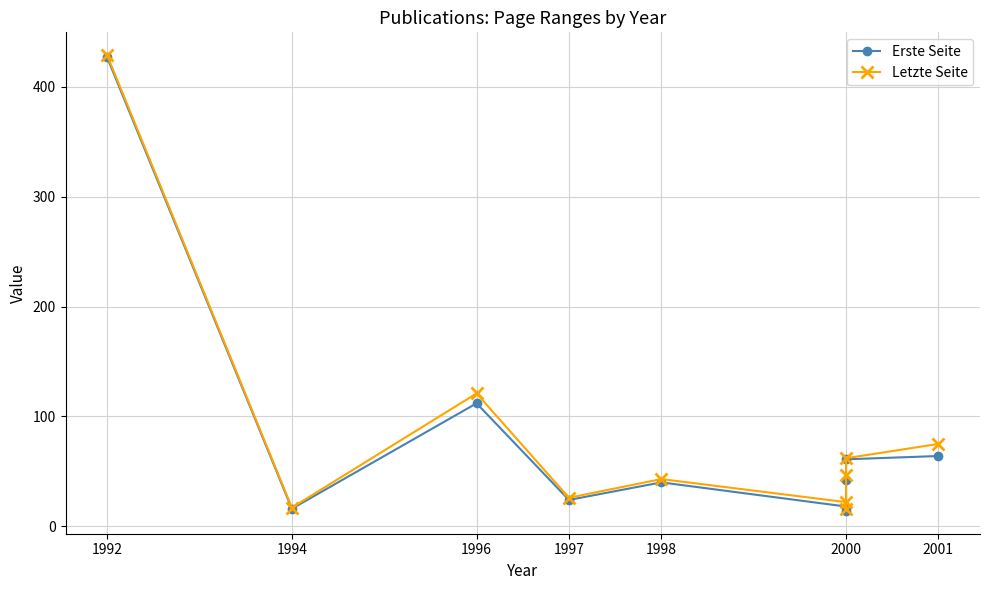

True or false: Erste Seite has more than 0 points higher than both neighbors.

True